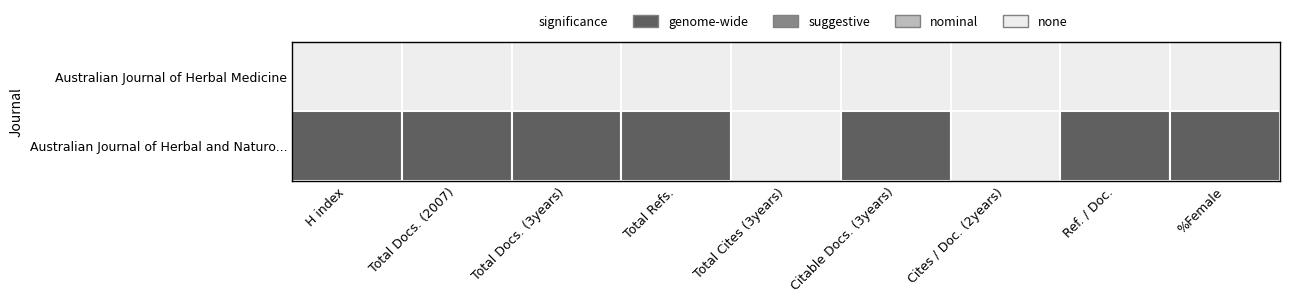

Between 5 and 8, which series saw the biggest shift?

Australian Journal of Herbal and Naturo...